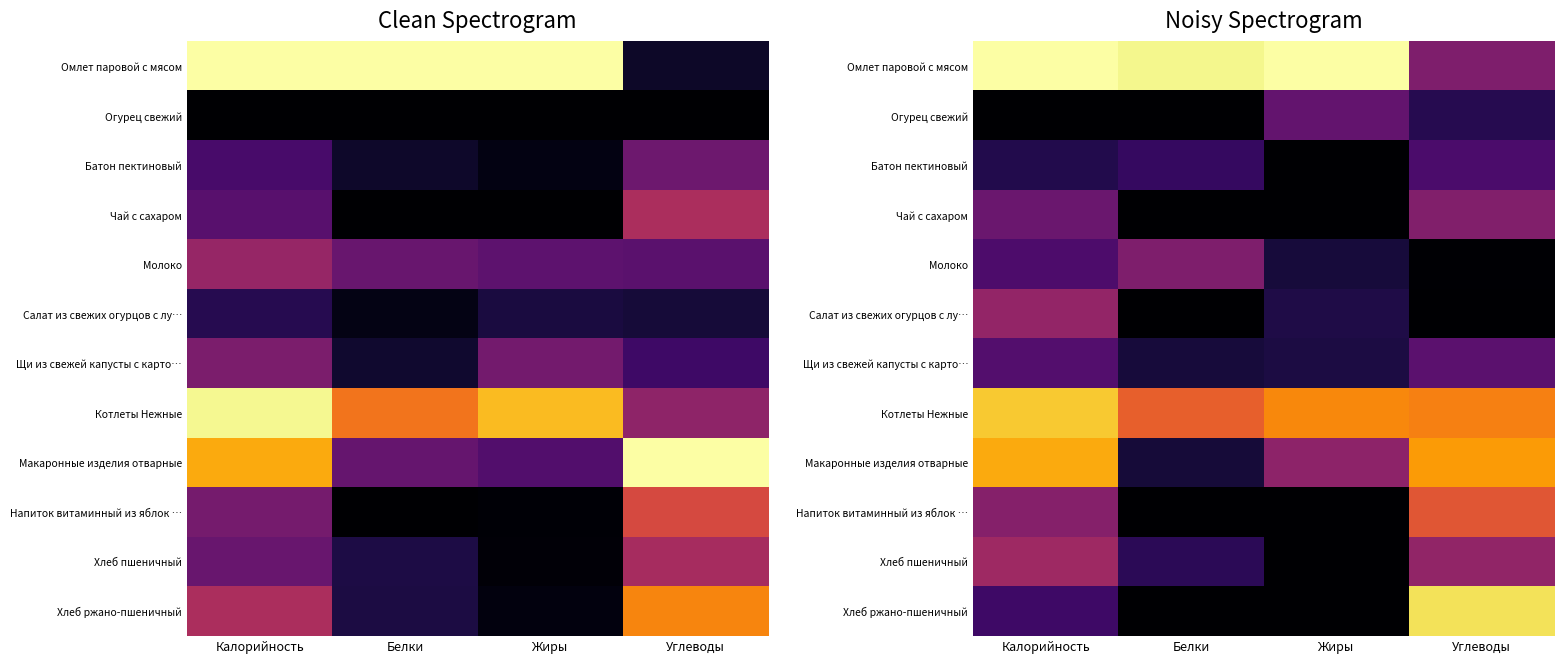

Count the number of data series in this chart.

12